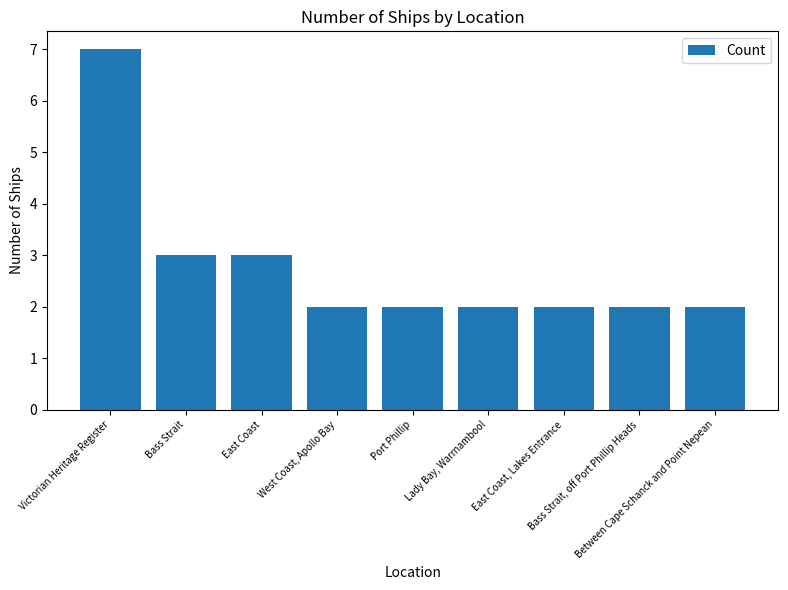

What is the maximum value shown in the chart?

7